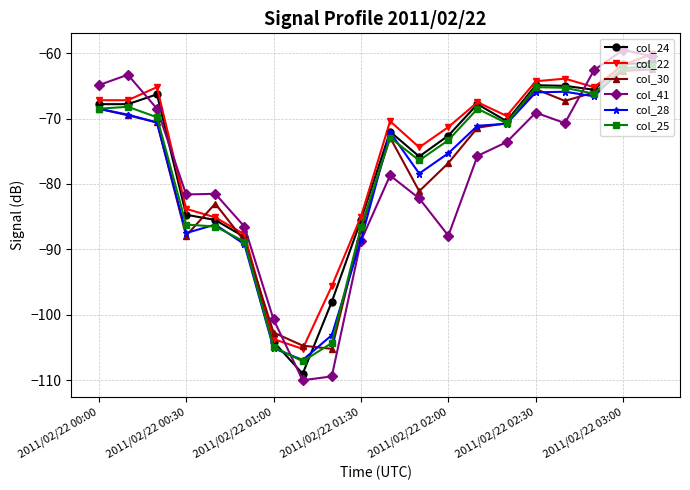

Which series has the widest spread of values?

col_41